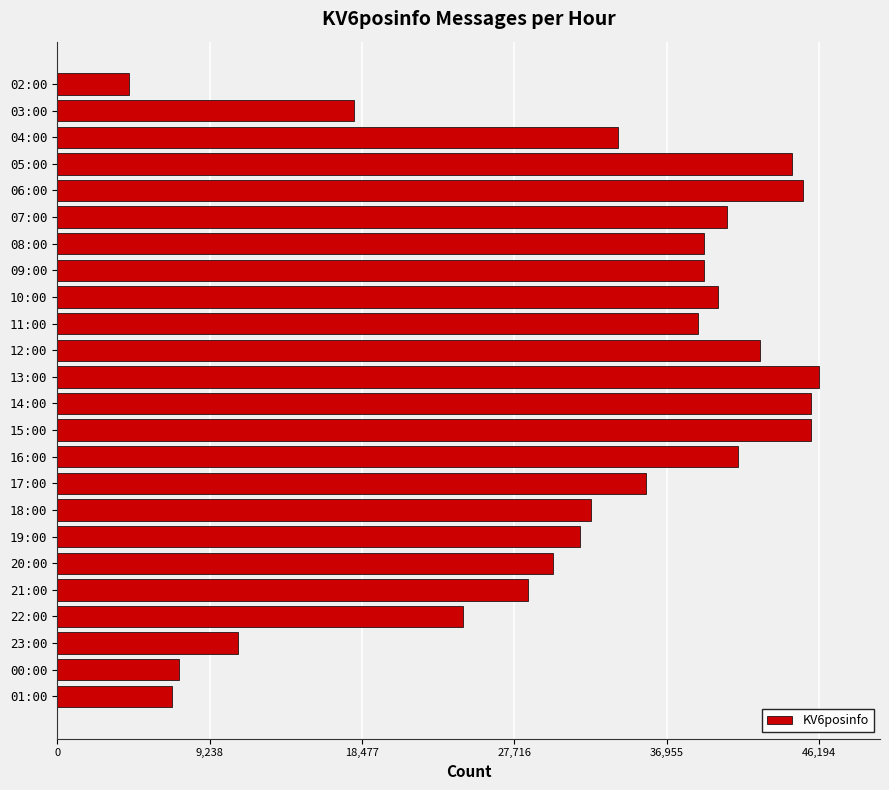

What is the minimum value shown in the chart?

4360